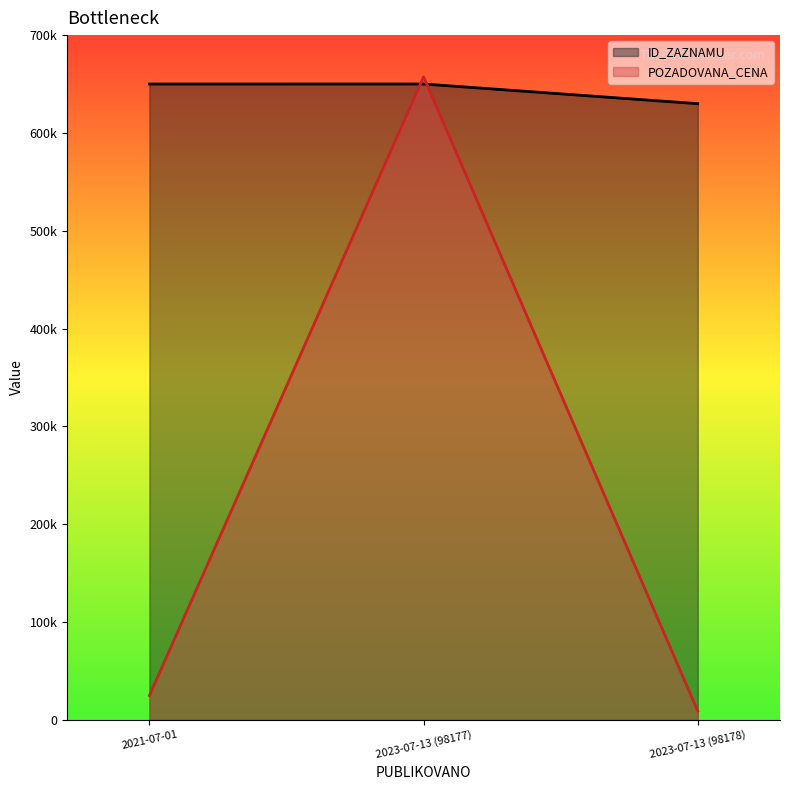

List the series in order of their overall mean, lowest first.

POZADOVANA_CENA, ID_ZAZNAMU